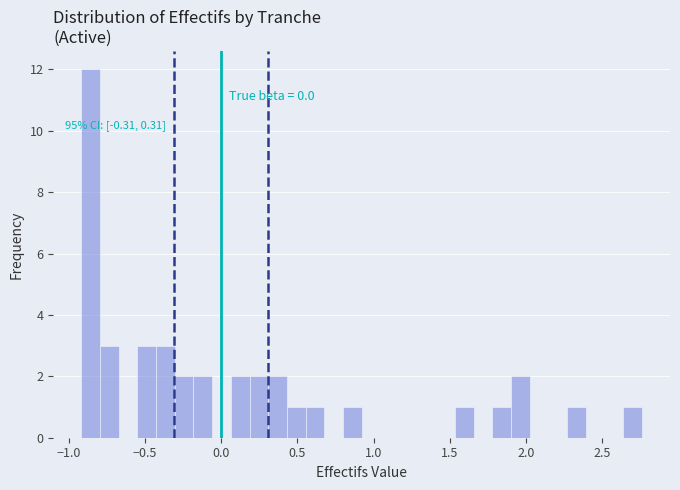

Read against the x-axis, roughly where is the centre of the tallest bar?

-0.85